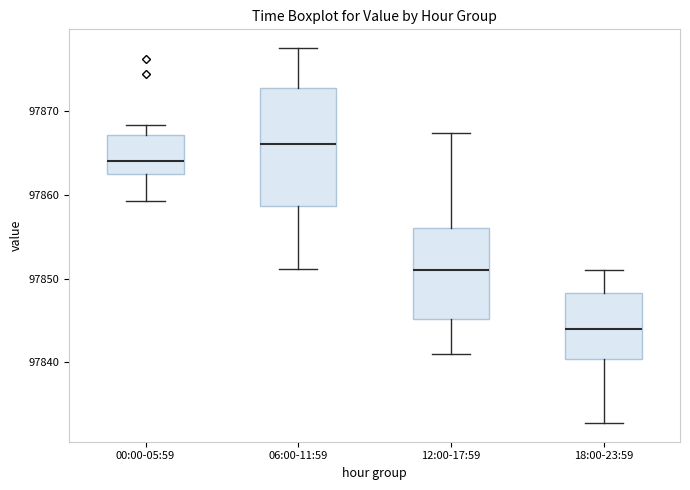

Which box is the tallest, from its lower edge to its upper edge?

06:00-11:59